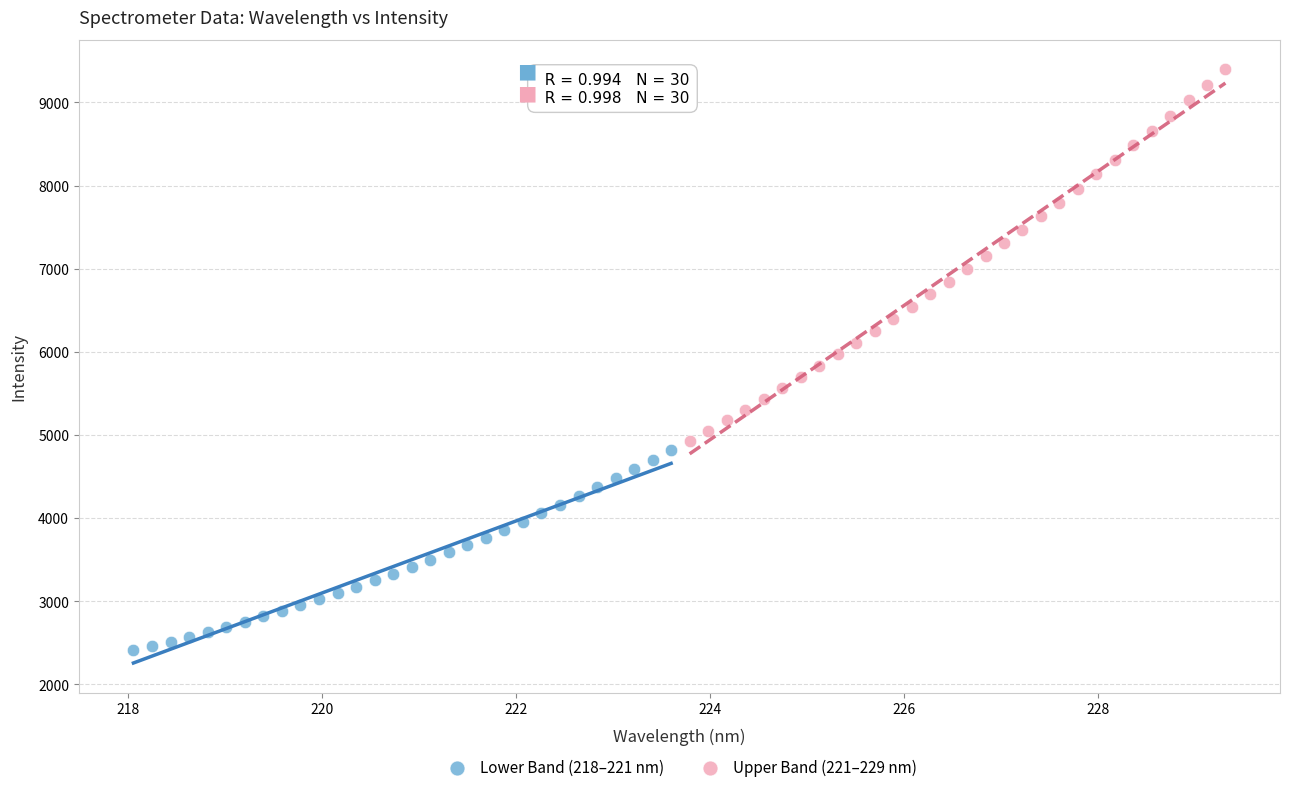

Which series has the widest spread of Y values?

Upper Band (221–229 nm)